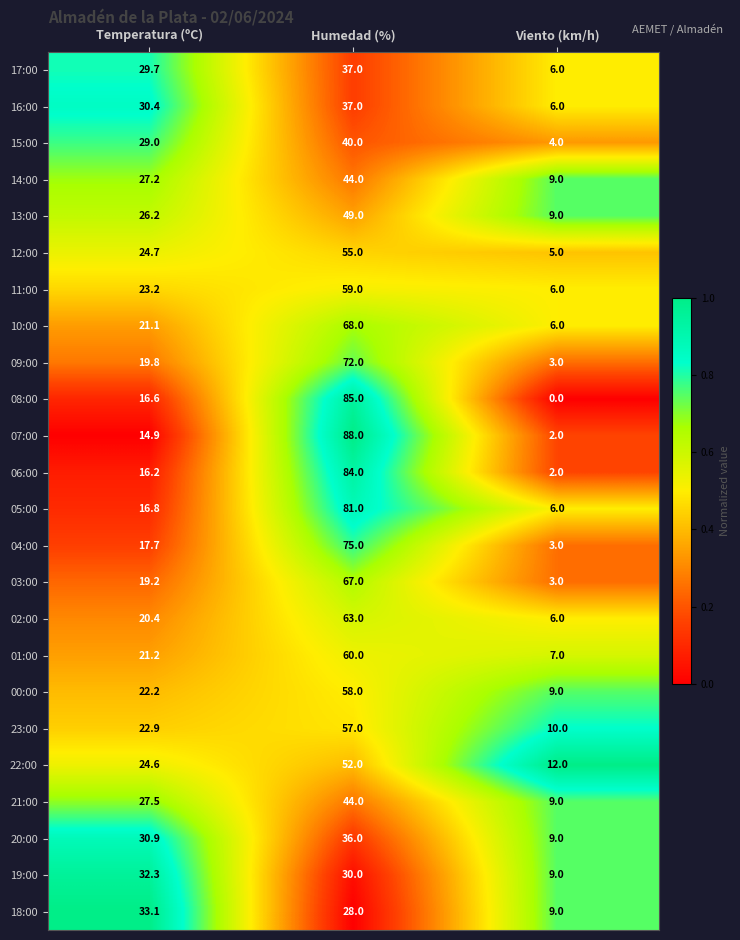

Rank the categories by 10:00 value from lowest to highest.

Viento (km/h), Temperatura (ºC), Humedad (%)